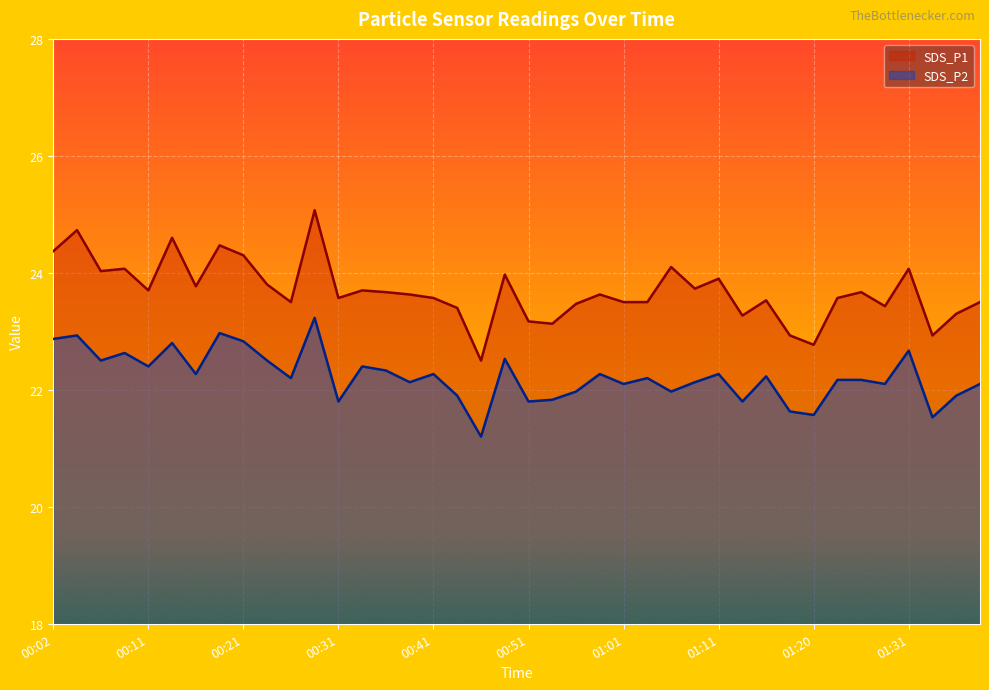

Reading left to right, transcribe all the data shown in this chart.

SDS_P1: 00:02=24.4	00:04=24.7	00:06=24.0	00:09=24.1	00:11=23.7	00:14=24.6	00:16=23.8	00:19=24.5	00:21=24.3	00:24=23.8	00:26=23.5	00:29=25.1	00:31=23.6	00:33=23.7	00:36=23.7	00:38=23.6	00:41=23.6	00:43=23.4	00:46=22.5	00:48=24.0	00:51=23.2	00:53=23.1	00:56=23.5	00:58=23.6	01:01=23.5	01:03=23.5	01:06=24.1	01:08=23.7	01:11=23.9	01:13=23.3	01:16=23.5	01:18=22.9	01:20=22.8	01:23=23.6	01:25=23.7	01:28=23.4	01:31=24.1	01:33=22.9	01:35=23.3	01:38=23.5
SDS_P2: 00:02=22.9	00:04=22.9	00:06=22.5	00:09=22.6	00:11=22.4	00:14=22.8	00:16=22.3	00:19=23.0	00:21=22.8	00:24=22.5	00:26=22.2	00:29=23.2	00:31=21.8	00:33=22.4	00:36=22.3	00:38=22.1	00:41=22.3	00:43=21.9	00:46=21.2	00:48=22.5	00:51=21.8	00:53=21.8	00:56=22.0	00:58=22.3	01:01=22.1	01:03=22.2	01:06=22.0	01:08=22.1	01:11=22.3	01:13=21.8	01:16=22.2	01:18=21.6	01:20=21.6	01:23=22.2	01:25=22.2	01:28=22.1	01:31=22.7	01:33=21.5	01:35=21.9	01:38=22.1